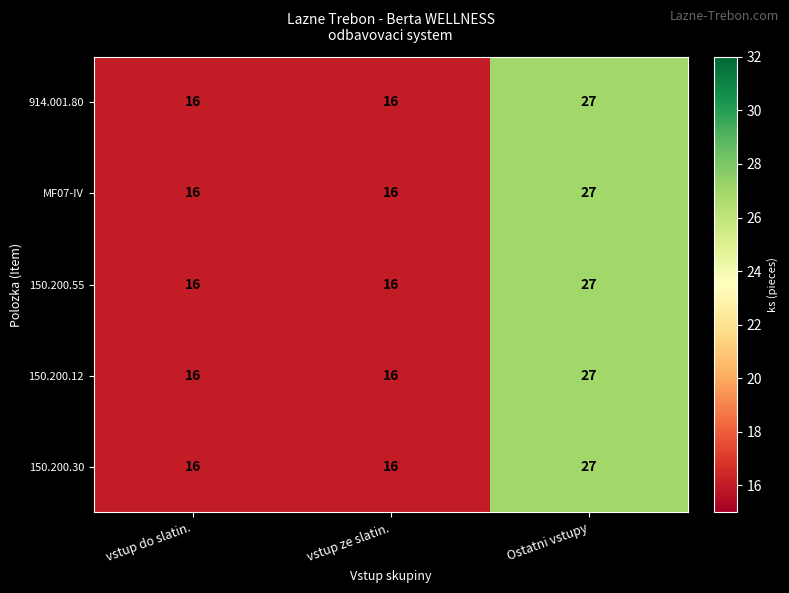

At which label does 150.200.55 reach its peak?

Ostatni vstupy